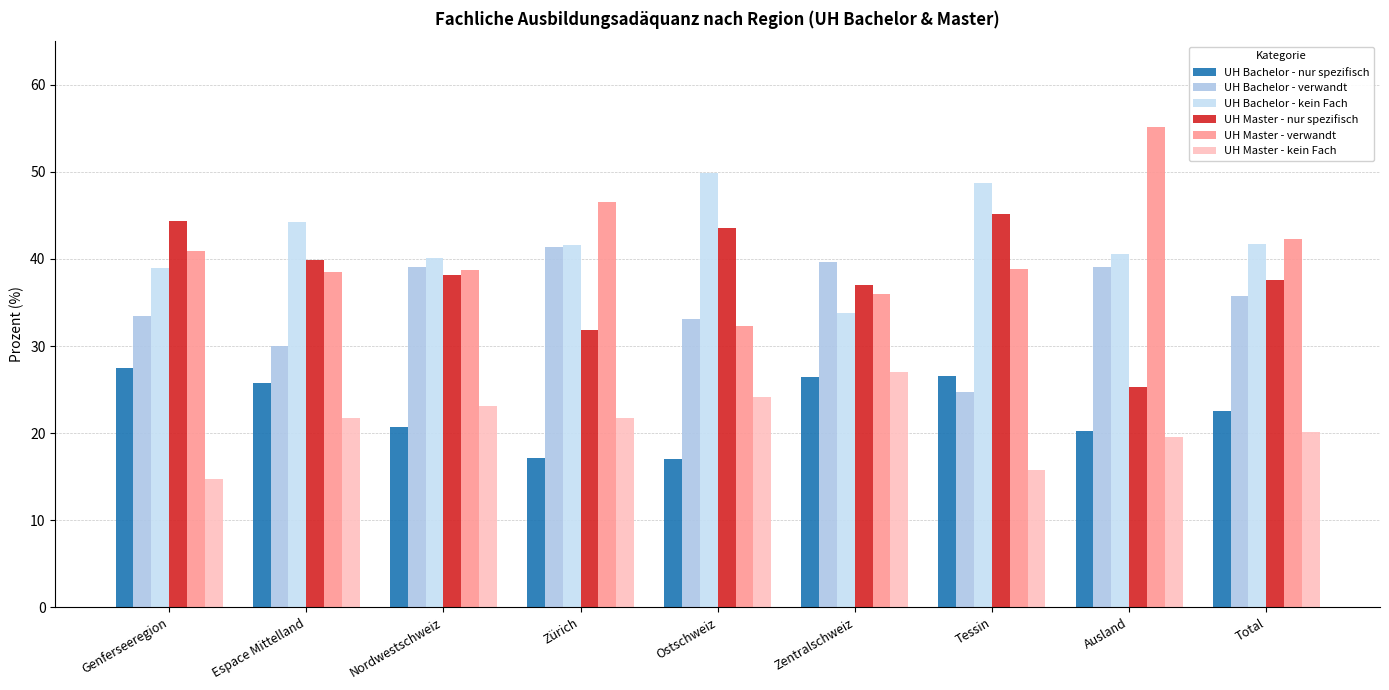

What are all the series names shown in the legend?

UH Bachelor - nur spezifisch, UH Bachelor - verwandt, UH Bachelor - kein Fach, UH Master - nur spezifisch, UH Master - verwandt, UH Master - kein Fach